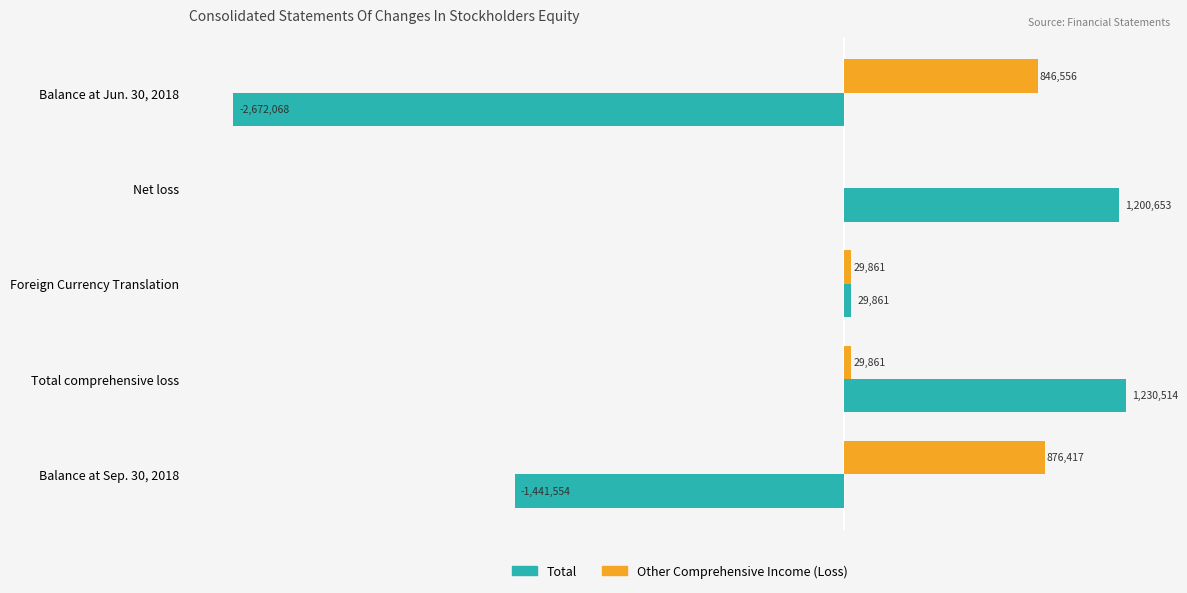

Which series has the widest spread of values?

Total